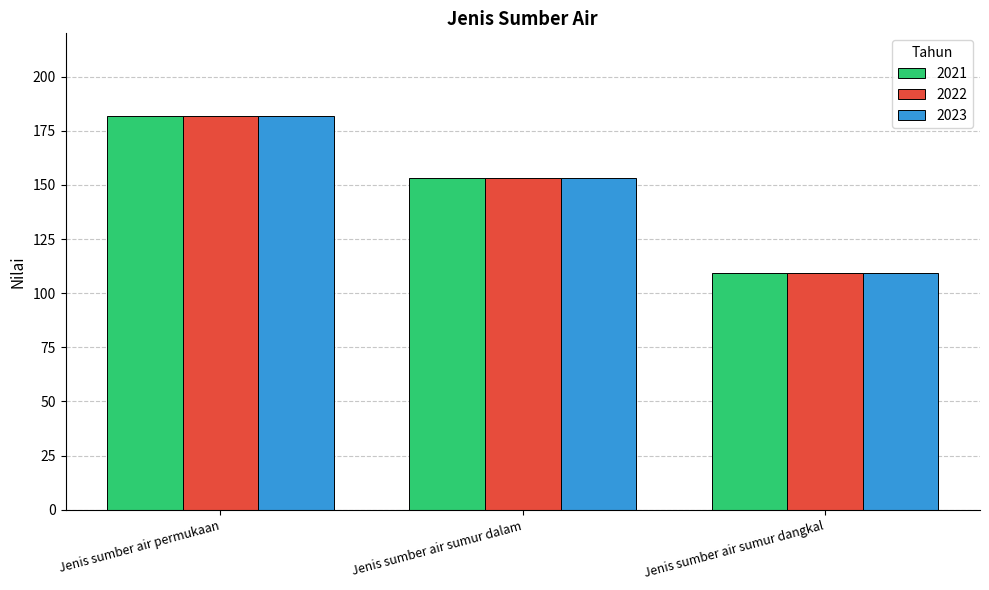

The value of 2022 at Jenis sumber air permukaan is 310.2. True or false?

False